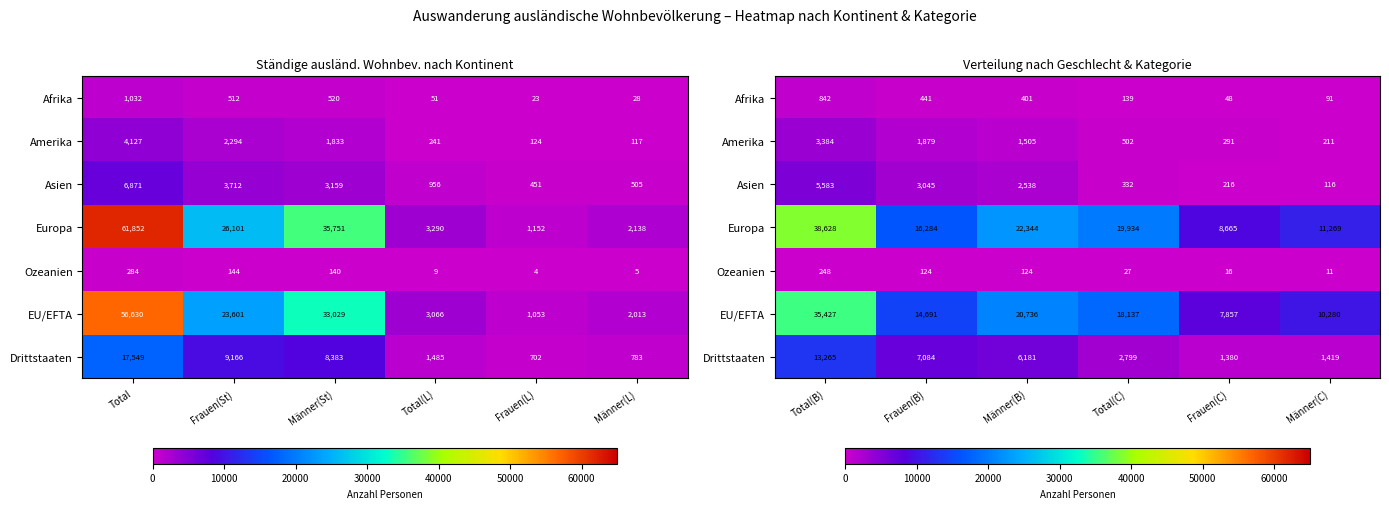

Which label corresponds to the largest value in the chart?

Total(B)